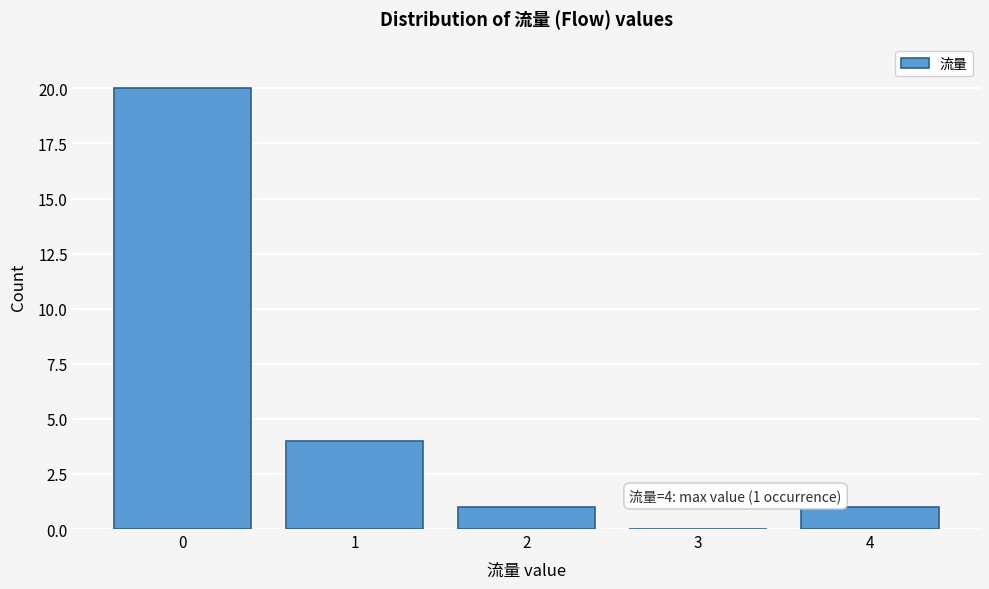

Reading left to right, extract all data points from this chart.

0=20	1=4	2=1	3=0	4=1